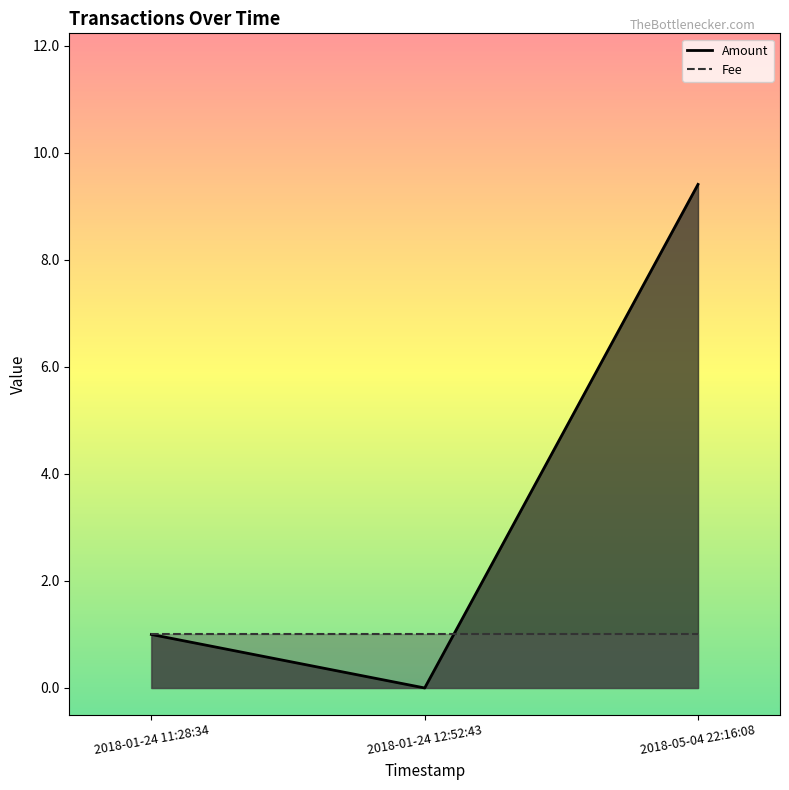

What is the approximate value of Amount at 2018-05-04 22:16:08?

9.4